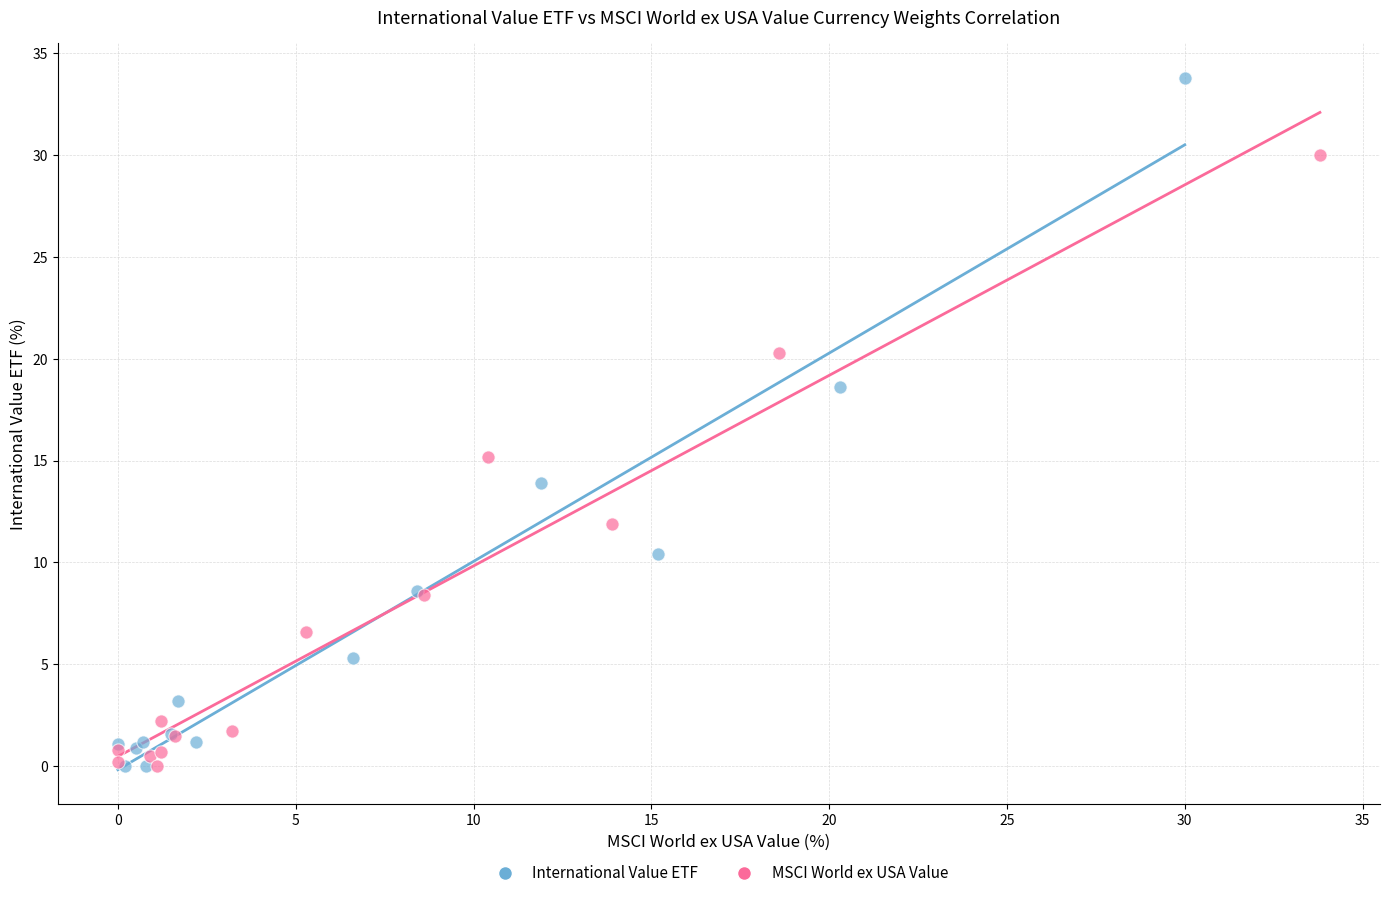

What are all the series names shown in the legend?

International Value ETF, MSCI World ex USA Value